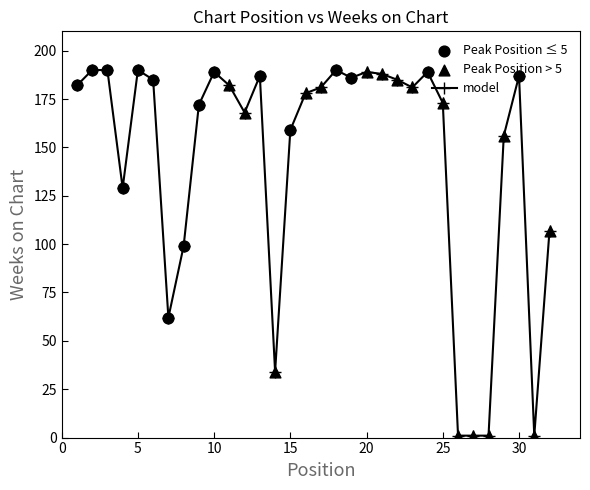

What is the difference between the maximum and second lowest values?

189